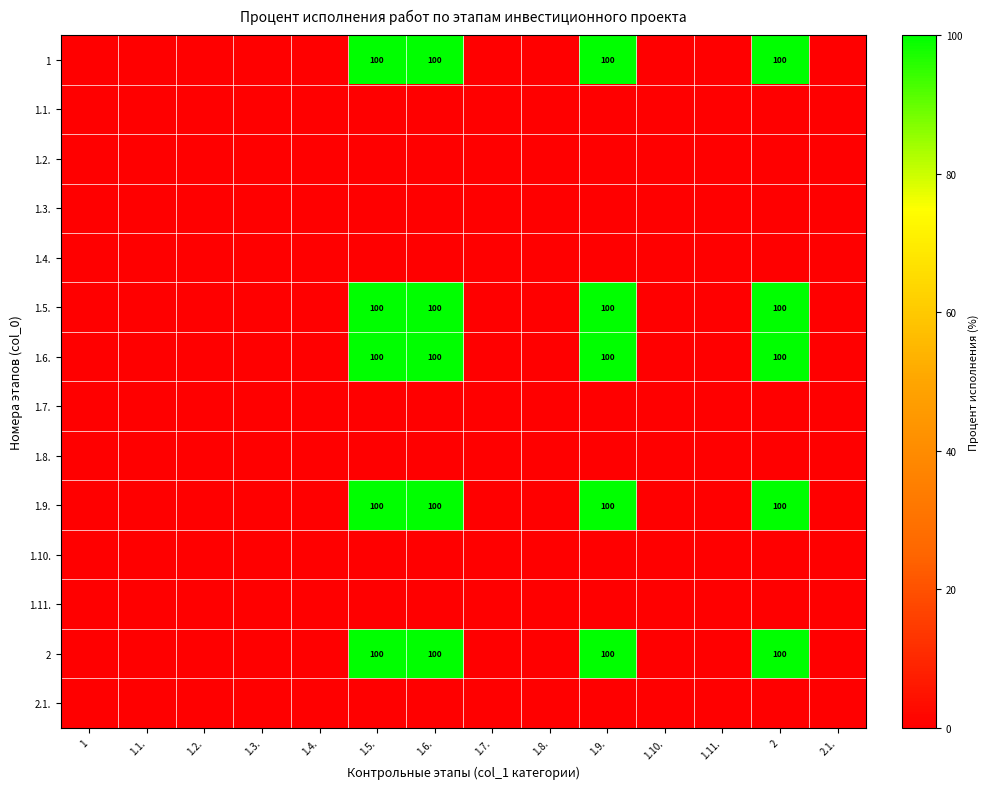

The 1 series shows 100 at 1.5.. True or false?

True